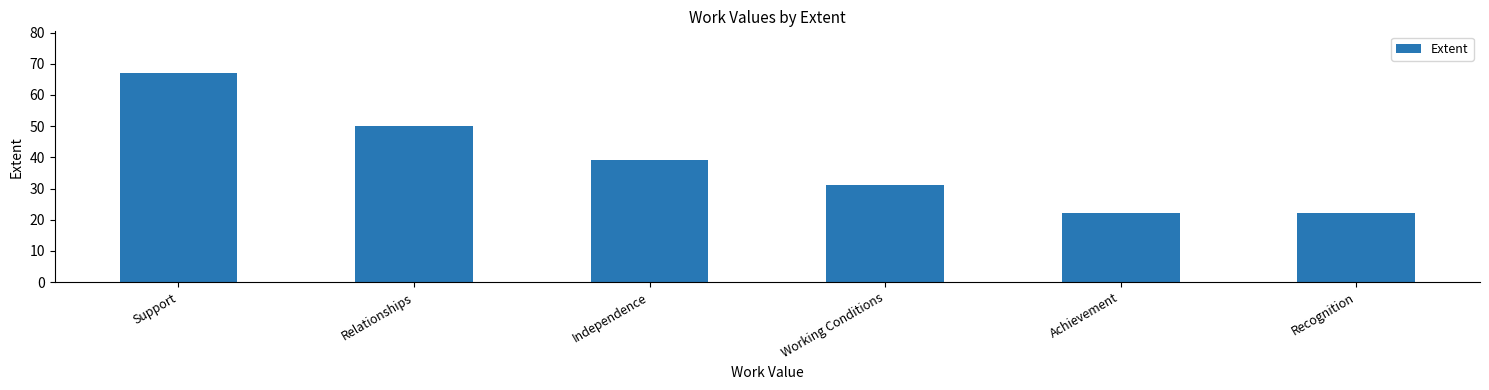

What is the difference between the maximum and minimum values?

45